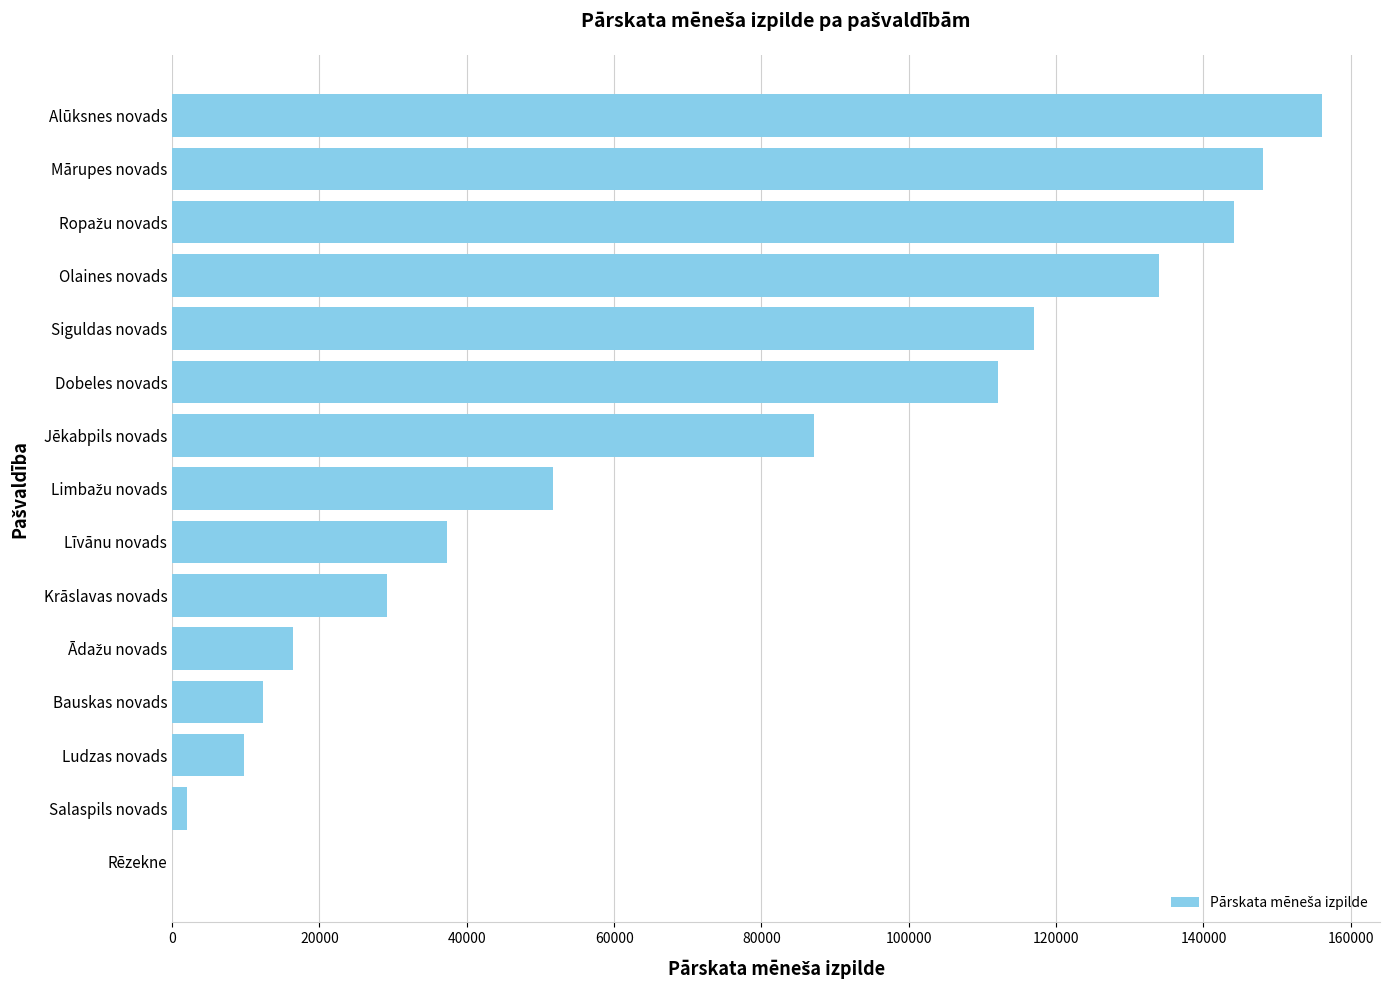

What is the sum of all values?

1057579